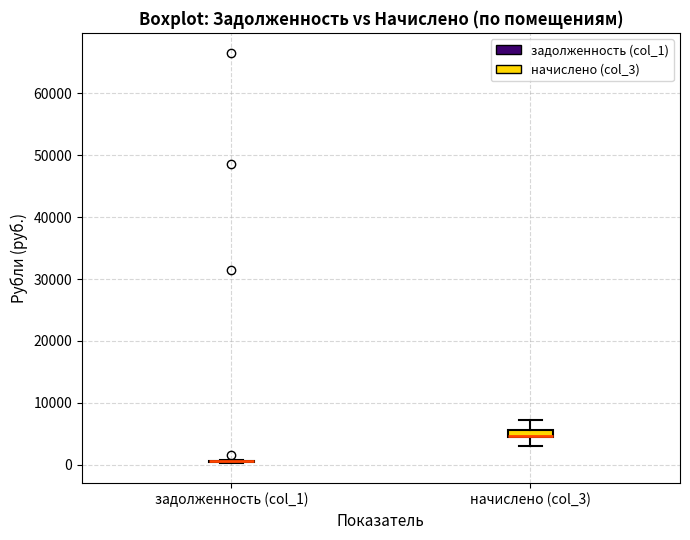

Which box is the tallest, from its lower edge to its upper edge?

начислено (col_3)